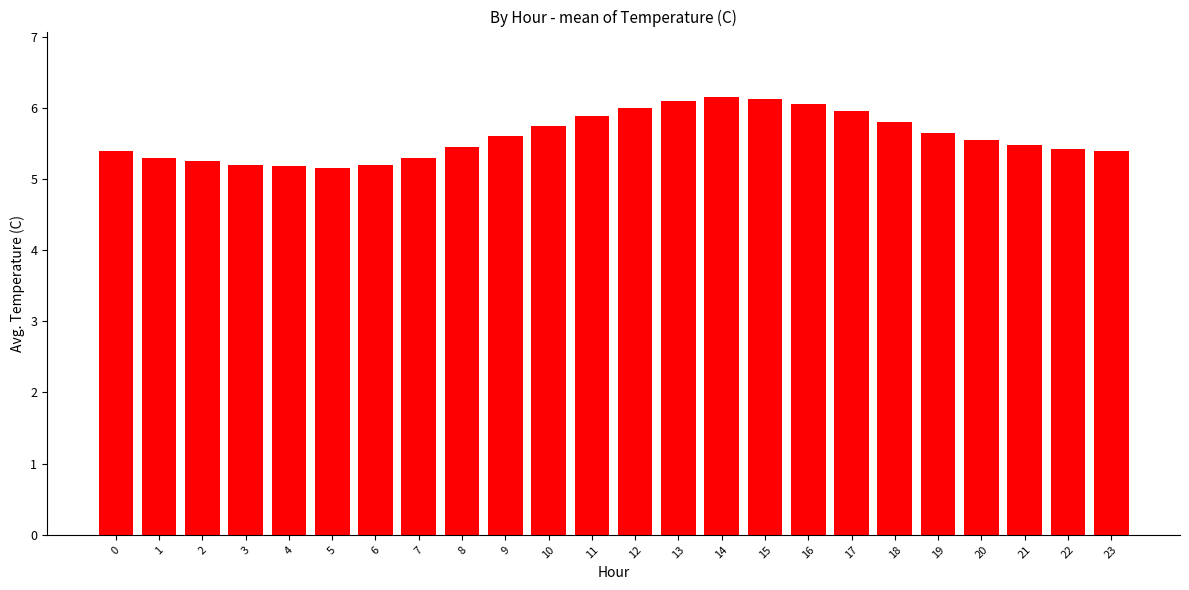

What is the difference between the maximum and minimum values?

1.0